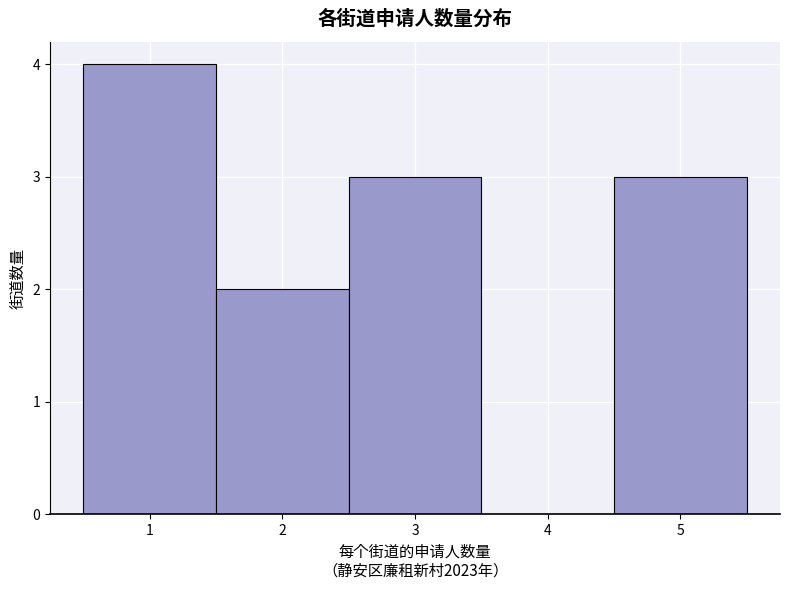

Reading left to right, list every bar in this chart as the range it spans on the x-axis followed by its height. The values are not printed on the chart, so give them approximately, as read against the axis.

0.5 to 1.5: 4
1.5 to 2.5: 2
2.5 to 3.5: 3
3.5 to 4.5: 0
4.5 to 5.5: 3